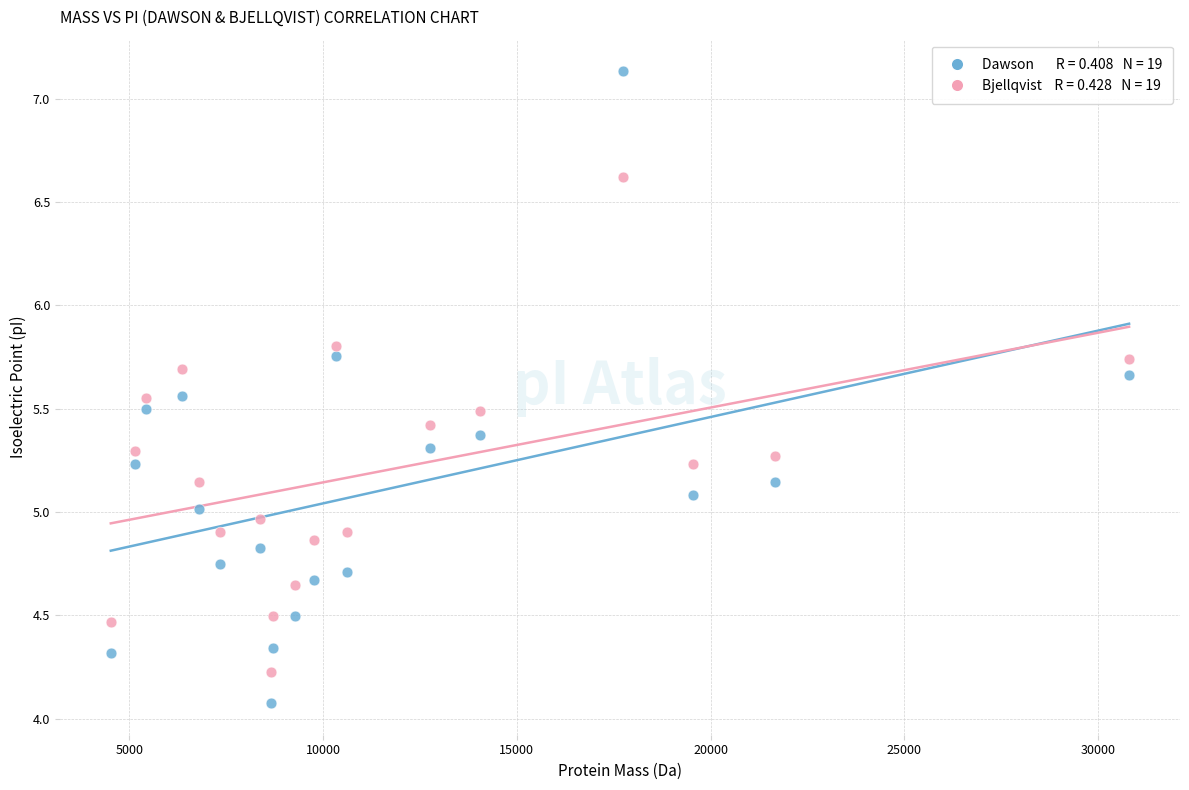

Across all data points, what is the range of Y values (max minus min)?

3.1